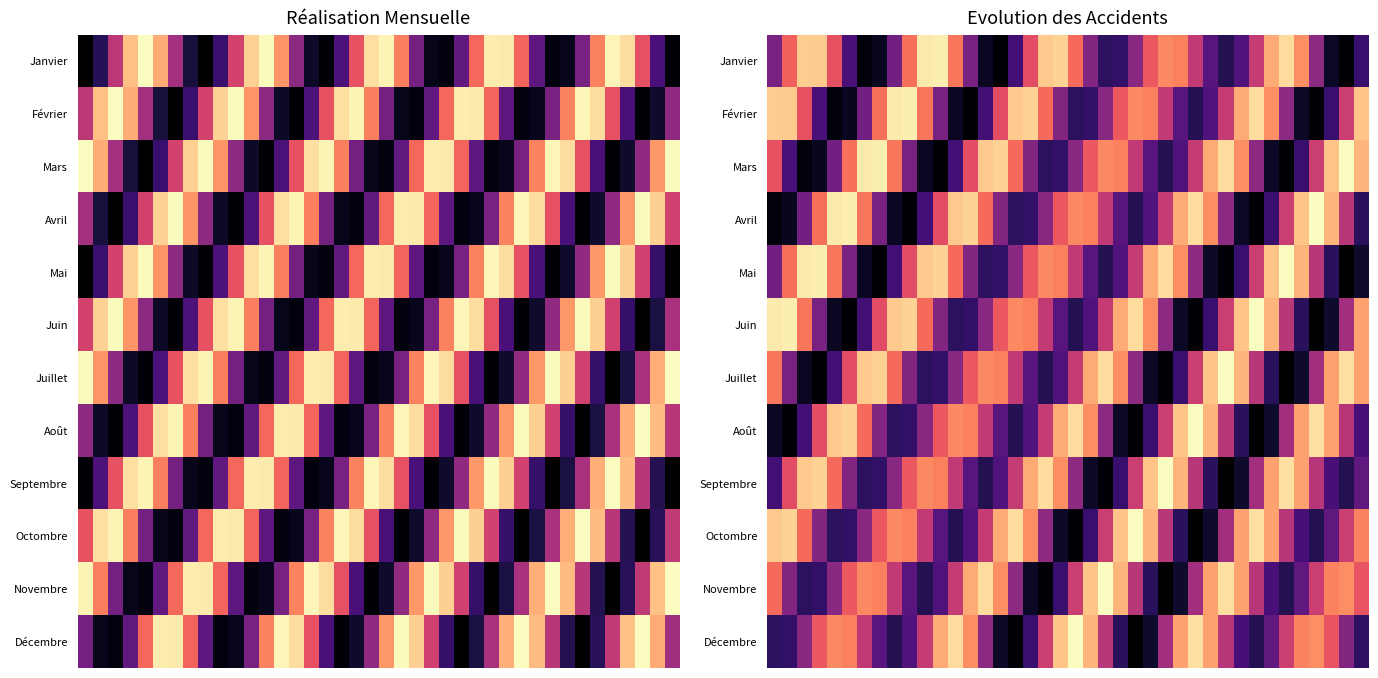

What is the difference between the highest and lowest values at 35?

0.8